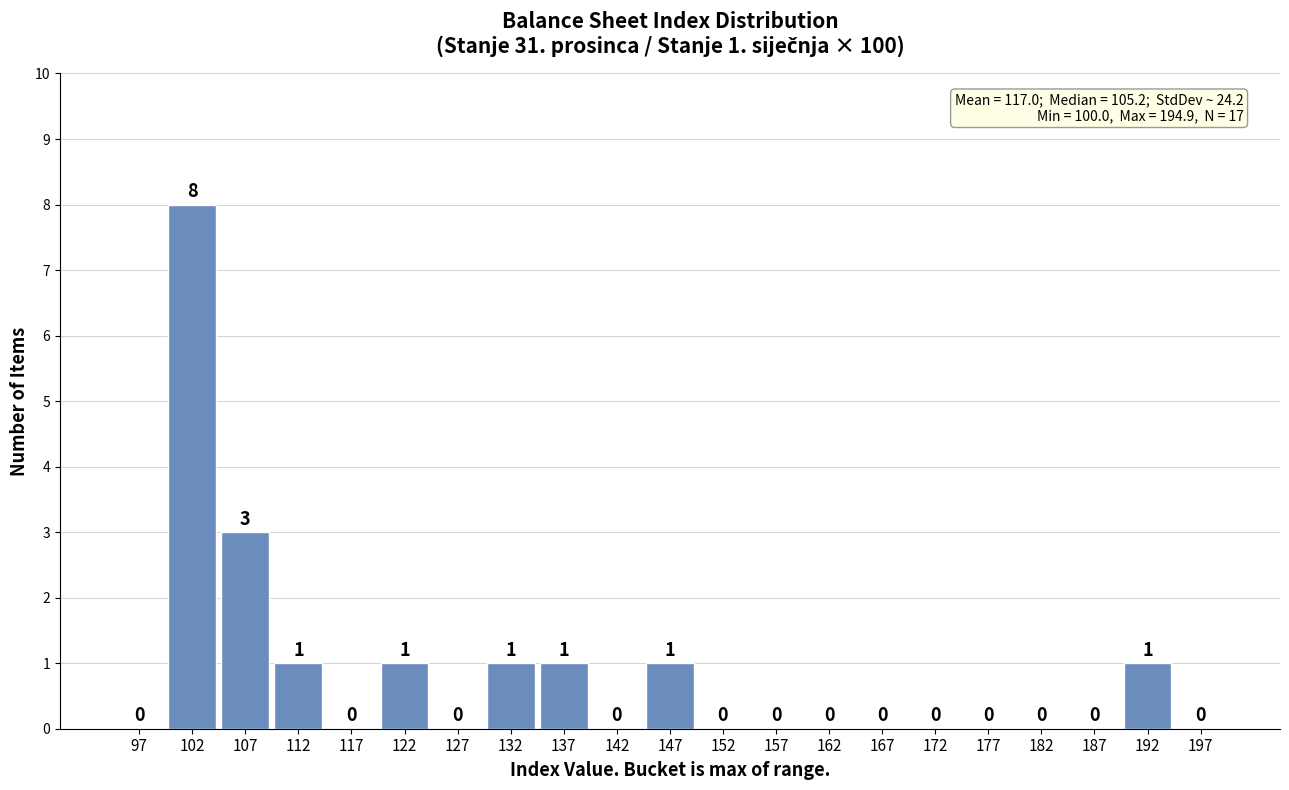

Which range on the x-axis has the tallest bar?

100 to 105